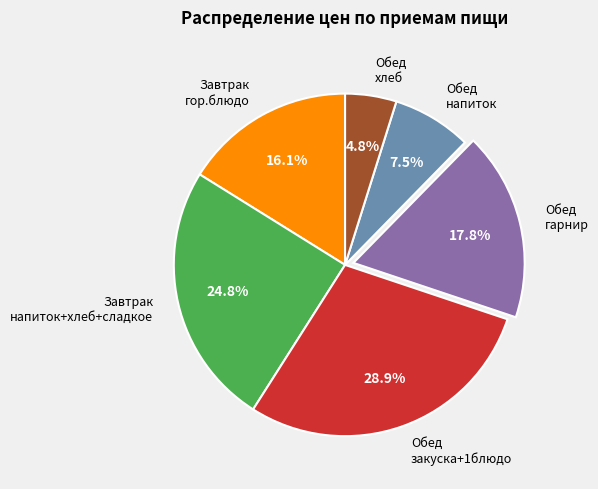

What is the largest slice in the pie chart?

Обед закуска+1блюдо